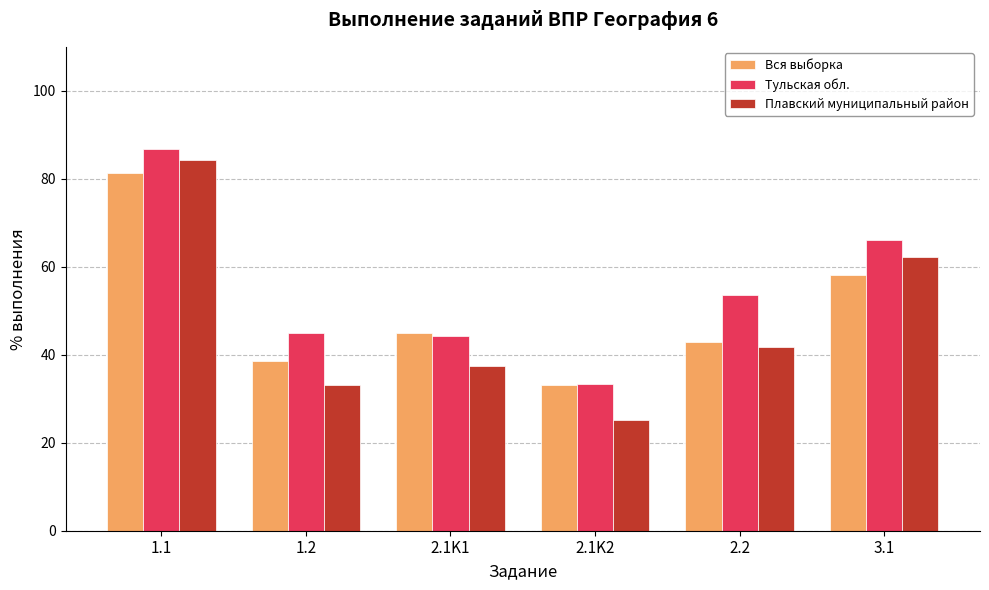

What is the highest value of the Тульская обл. series?

86.9